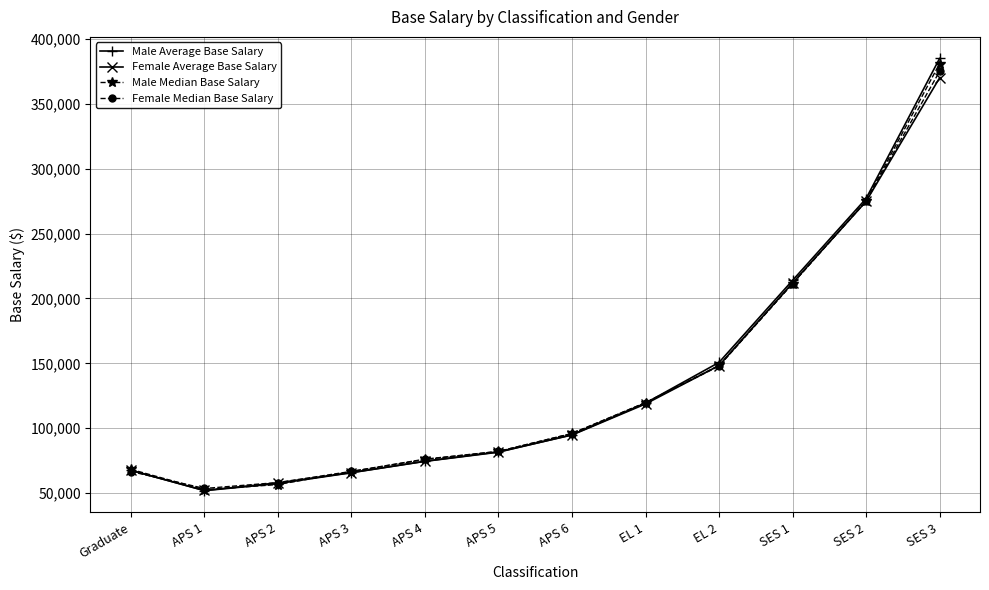

What are all the series names shown in the legend?

Male Average Base Salary, Female Average Base Salary, Male Median Base Salary, Female Median Base Salary